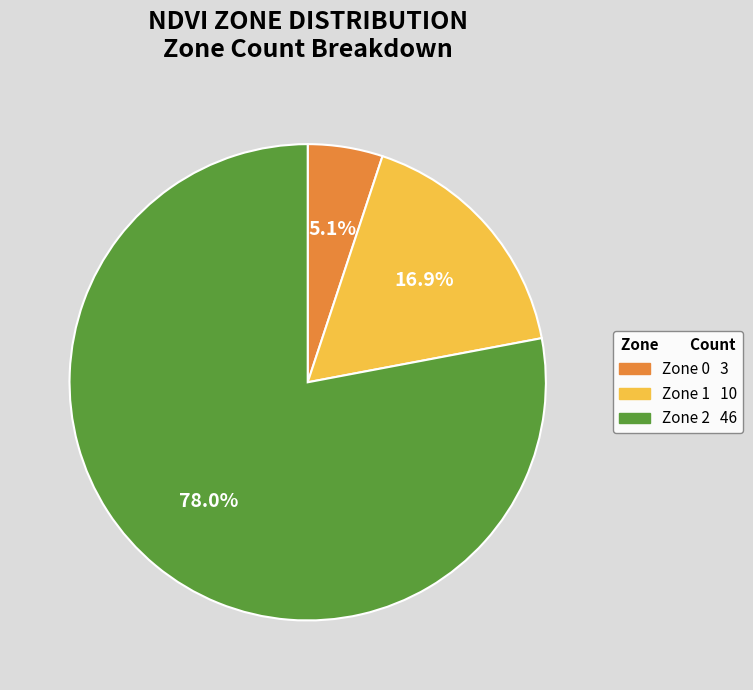

What is the majority slice?

Zone 2